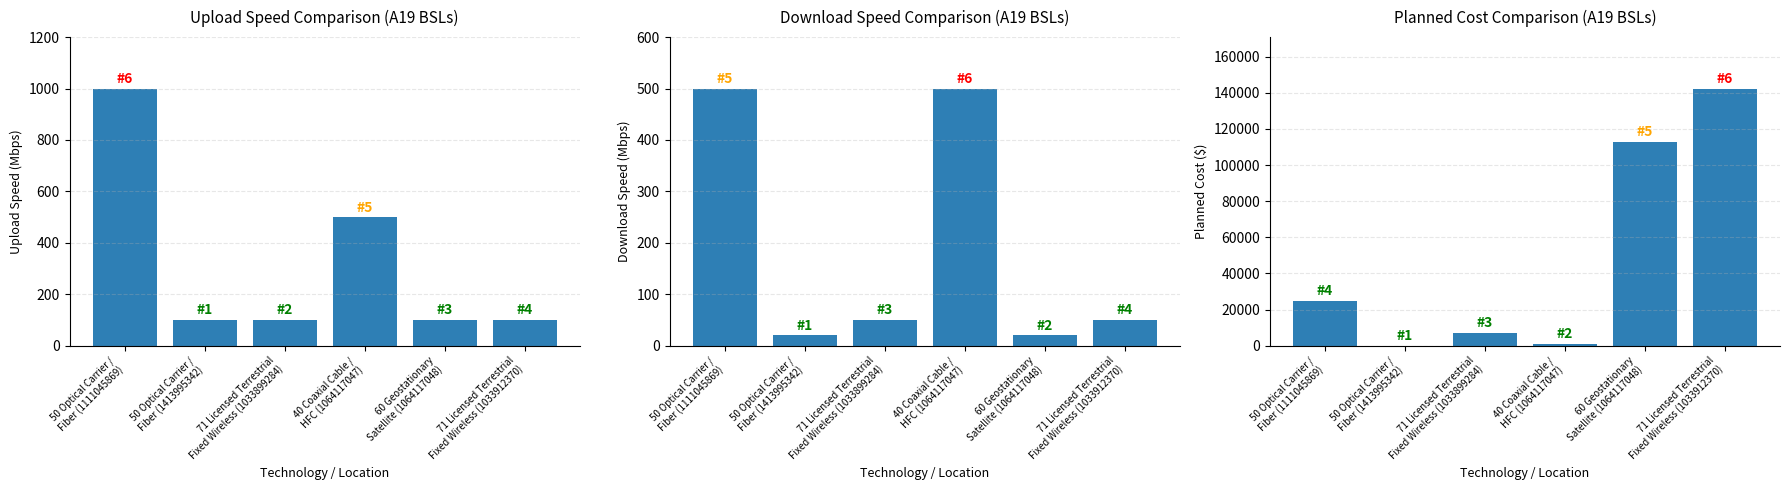

Reading right to left, what are all the values shown in this chart?

Upload Speed (Mbps): 71 Licensed Terrestrial
Fixed Wireless (1033912370)=100	60 Geostationary
Satellite (1064117048)=100	40 Coaxial Cable /
HFC (1064117047)=500	71 Licensed Terrestrial
Fixed Wireless (1033899284)=100	50 Optical Carrier /
Fiber (1413995342)=100	50 Optical Carrier /
Fiber (1111045869)=1000
Download Speed (Mbps): 71 Licensed Terrestrial
Fixed Wireless (1033912370)=50	60 Geostationary
Satellite (1064117048)=20	40 Coaxial Cable /
HFC (1064117047)=500	71 Licensed Terrestrial
Fixed Wireless (1033899284)=50	50 Optical Carrier /
Fiber (1413995342)=20	50 Optical Carrier /
Fiber (1111045869)=500
Planned Cost If Met: 71 Licensed Terrestrial
Fixed Wireless (1033912370)=142372	60 Geostationary
Satellite (1064117048)=112945	40 Coaxial Cable /
HFC (1064117047)=1200	71 Licensed Terrestrial
Fixed Wireless (1033899284)=7219	50 Optical Carrier /
Fiber (1413995342)=1	50 Optical Carrier /
Fiber (1111045869)=25000